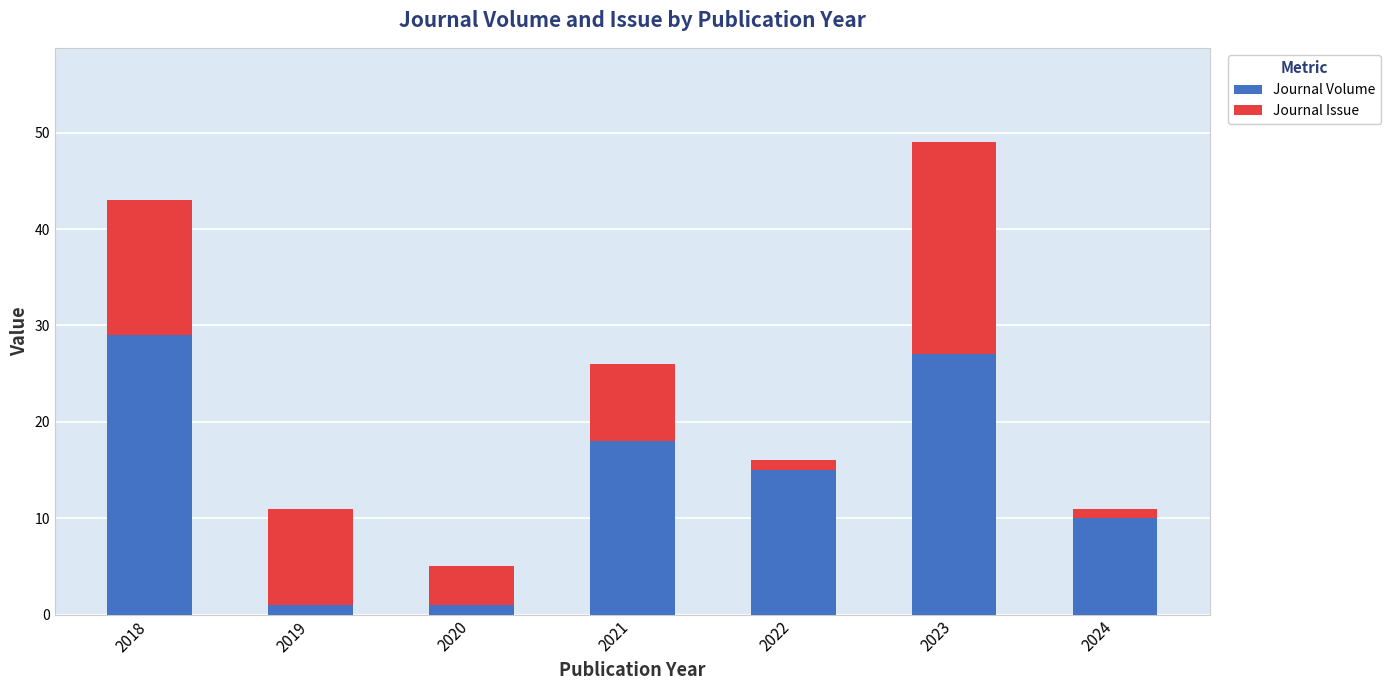

Reading left to right, list the values for the Journal Volume series.

2018=29	2019=1	2020=1	2021=18	2022=15	2023=27	2024=10